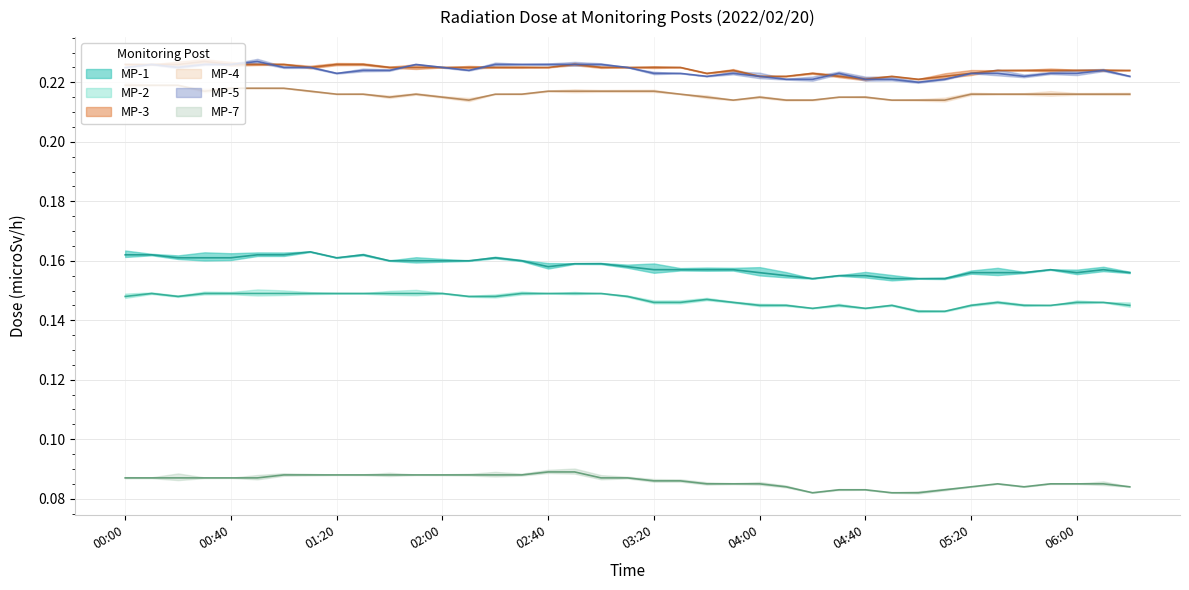

True or false: MP-1 and MP-5 cross at least once.

False